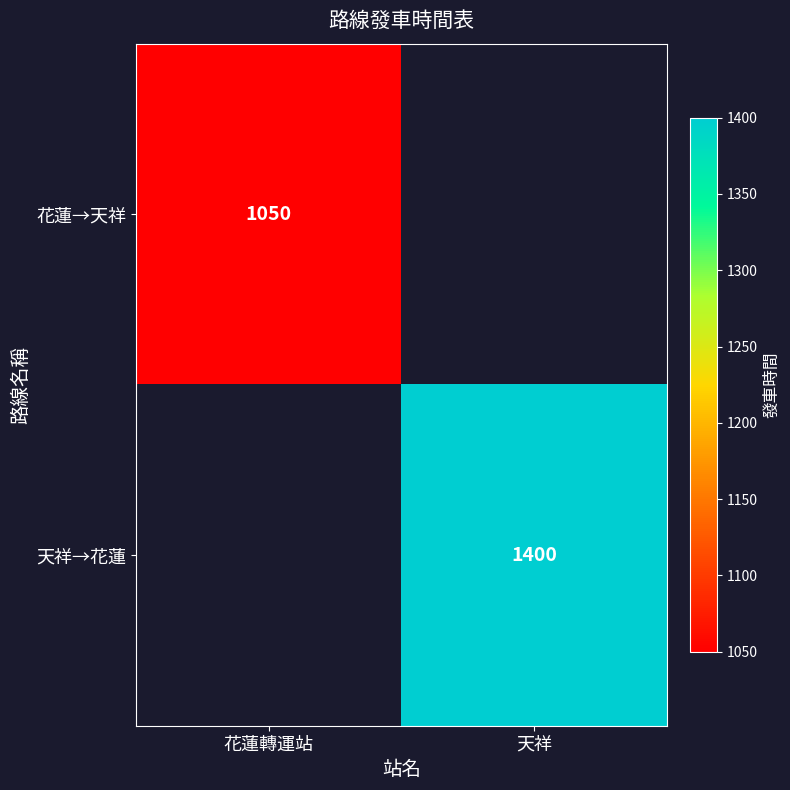

The value of 花蓮→天祥 at 花蓮轉運站 is 1889. True or false?

False